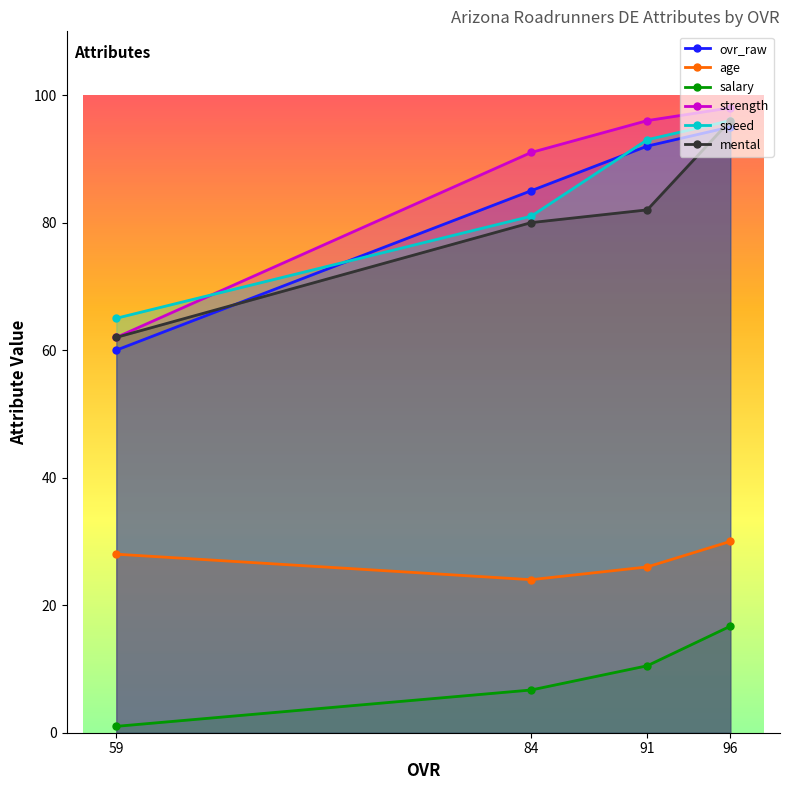

Is it true that age equals 26.0 at 91?

True